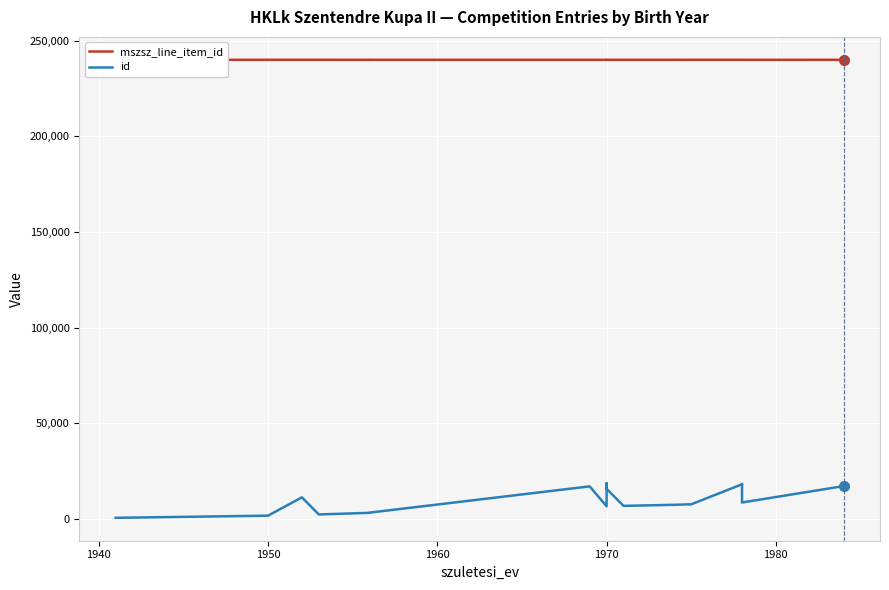

How many distinct data groups are displayed?

2